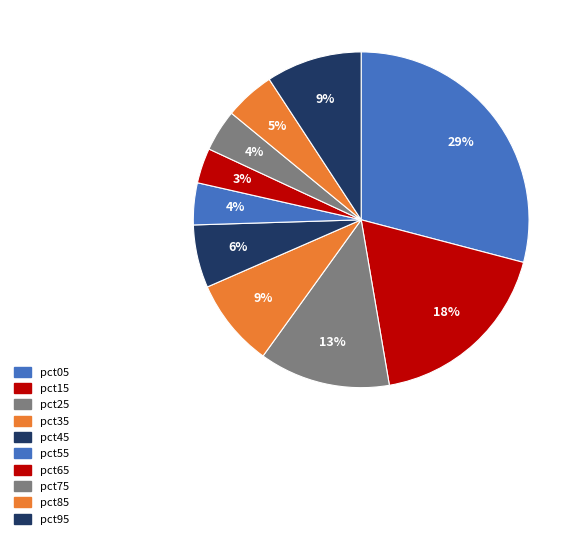

Is it true that pct35 is 1% of the pie?

False